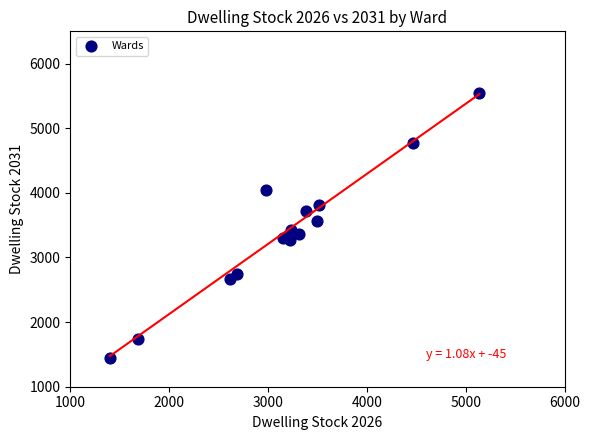

What is the range of X values (max minus min)?

3740